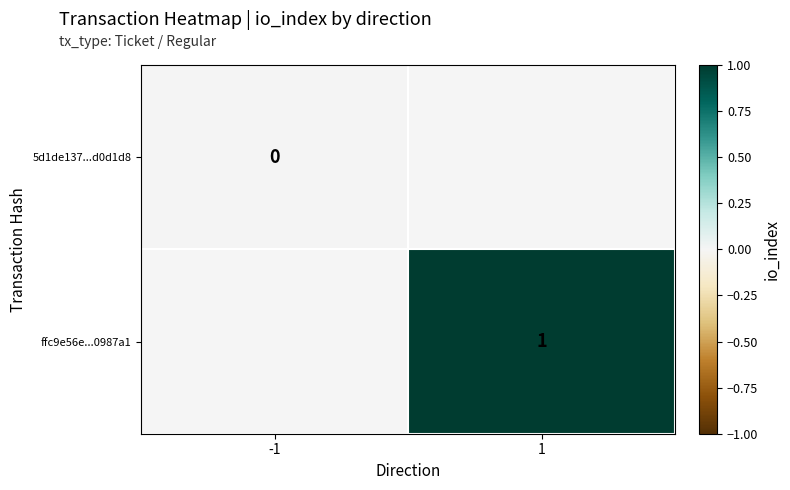

The value of ffc9e56e...0987a1 at 1 is 1. True or false?

True